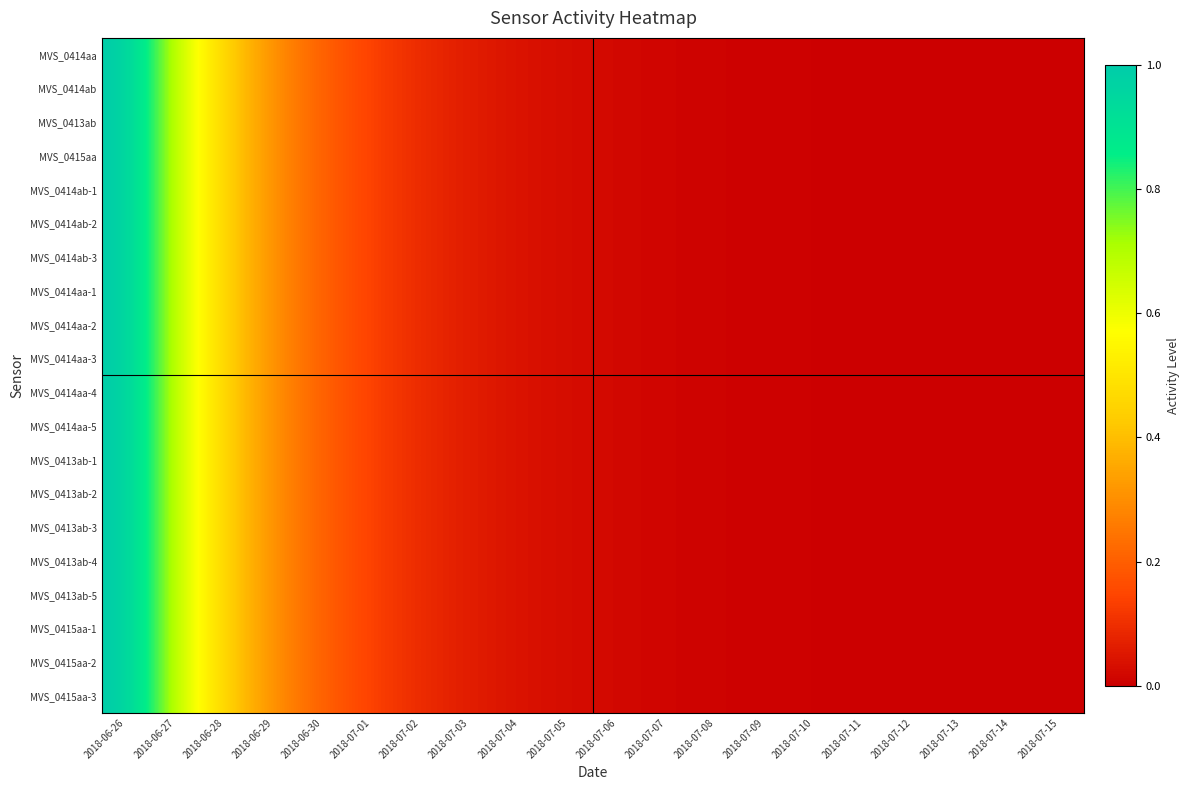

Reading right to left, list all the values displayed in this chart.

MVS_0414aa: 2018-07-15=0.0	2018-07-14=0.0	2018-07-13=0.0	2018-07-12=0.0	2018-07-11=0.0	2018-07-10=0.0	2018-07-09=0.0	2018-07-08=0.0	2018-07-07=0.0	2018-07-06=0.0	2018-07-05=0.0	2018-07-04=0.0	2018-07-03=0.1	2018-07-02=0.1	2018-07-01=0.1	2018-06-30=0.2	2018-06-29=0.3	2018-06-28=0.4	2018-06-27=0.7	2018-06-26=1.0
MVS_0414ab: 2018-07-15=0.0	2018-07-14=0.0	2018-07-13=0.0	2018-07-12=0.0	2018-07-11=0.0	2018-07-10=0.0	2018-07-09=0.0	2018-07-08=0.0	2018-07-07=0.0	2018-07-06=0.0	2018-07-05=0.0	2018-07-04=0.0	2018-07-03=0.1	2018-07-02=0.1	2018-07-01=0.1	2018-06-30=0.2	2018-06-29=0.3	2018-06-28=0.4	2018-06-27=0.7	2018-06-26=1.0
MVS_0413ab: 2018-07-15=0.0	2018-07-14=0.0	2018-07-13=0.0	2018-07-12=0.0	2018-07-11=0.0	2018-07-10=0.0	2018-07-09=0.0	2018-07-08=0.0	2018-07-07=0.0	2018-07-06=0.0	2018-07-05=0.0	2018-07-04=0.0	2018-07-03=0.1	2018-07-02=0.1	2018-07-01=0.1	2018-06-30=0.2	2018-06-29=0.3	2018-06-28=0.4	2018-06-27=0.7	2018-06-26=1.0
MVS_0415aa: 2018-07-15=0.0	2018-07-14=0.0	2018-07-13=0.0	2018-07-12=0.0	2018-07-11=0.0	2018-07-10=0.0	2018-07-09=0.0	2018-07-08=0.0	2018-07-07=0.0	2018-07-06=0.0	2018-07-05=0.0	2018-07-04=0.0	2018-07-03=0.1	2018-07-02=0.1	2018-07-01=0.1	2018-06-30=0.2	2018-06-29=0.3	2018-06-28=0.4	2018-06-27=0.7	2018-06-26=1.0
MVS_0414ab-1: 2018-07-15=0.0	2018-07-14=0.0	2018-07-13=0.0	2018-07-12=0.0	2018-07-11=0.0	2018-07-10=0.0	2018-07-09=0.0	2018-07-08=0.0	2018-07-07=0.0	2018-07-06=0.0	2018-07-05=0.0	2018-07-04=0.0	2018-07-03=0.1	2018-07-02=0.1	2018-07-01=0.1	2018-06-30=0.2	2018-06-29=0.3	2018-06-28=0.4	2018-06-27=0.7	2018-06-26=1.0
MVS_0414ab-2: 2018-07-15=0.0	2018-07-14=0.0	2018-07-13=0.0	2018-07-12=0.0	2018-07-11=0.0	2018-07-10=0.0	2018-07-09=0.0	2018-07-08=0.0	2018-07-07=0.0	2018-07-06=0.0	2018-07-05=0.0	2018-07-04=0.0	2018-07-03=0.1	2018-07-02=0.1	2018-07-01=0.1	2018-06-30=0.2	2018-06-29=0.3	2018-06-28=0.4	2018-06-27=0.7	2018-06-26=1.0
MVS_0414ab-3: 2018-07-15=0.0	2018-07-14=0.0	2018-07-13=0.0	2018-07-12=0.0	2018-07-11=0.0	2018-07-10=0.0	2018-07-09=0.0	2018-07-08=0.0	2018-07-07=0.0	2018-07-06=0.0	2018-07-05=0.0	2018-07-04=0.0	2018-07-03=0.1	2018-07-02=0.1	2018-07-01=0.1	2018-06-30=0.2	2018-06-29=0.3	2018-06-28=0.4	2018-06-27=0.7	2018-06-26=1.0
MVS_0414aa-1: 2018-07-15=0.0	2018-07-14=0.0	2018-07-13=0.0	2018-07-12=0.0	2018-07-11=0.0	2018-07-10=0.0	2018-07-09=0.0	2018-07-08=0.0	2018-07-07=0.0	2018-07-06=0.0	2018-07-05=0.0	2018-07-04=0.0	2018-07-03=0.1	2018-07-02=0.1	2018-07-01=0.1	2018-06-30=0.2	2018-06-29=0.3	2018-06-28=0.4	2018-06-27=0.7	2018-06-26=1.0
MVS_0414aa-2: 2018-07-15=0.0	2018-07-14=0.0	2018-07-13=0.0	2018-07-12=0.0	2018-07-11=0.0	2018-07-10=0.0	2018-07-09=0.0	2018-07-08=0.0	2018-07-07=0.0	2018-07-06=0.0	2018-07-05=0.0	2018-07-04=0.0	2018-07-03=0.1	2018-07-02=0.1	2018-07-01=0.1	2018-06-30=0.2	2018-06-29=0.3	2018-06-28=0.4	2018-06-27=0.7	2018-06-26=1.0
MVS_0414aa-3: 2018-07-15=0.0	2018-07-14=0.0	2018-07-13=0.0	2018-07-12=0.0	2018-07-11=0.0	2018-07-10=0.0	2018-07-09=0.0	2018-07-08=0.0	2018-07-07=0.0	2018-07-06=0.0	2018-07-05=0.0	2018-07-04=0.0	2018-07-03=0.1	2018-07-02=0.1	2018-07-01=0.1	2018-06-30=0.2	2018-06-29=0.3	2018-06-28=0.4	2018-06-27=0.7	2018-06-26=1.0
MVS_0414aa-4: 2018-07-15=0.0	2018-07-14=0.0	2018-07-13=0.0	2018-07-12=0.0	2018-07-11=0.0	2018-07-10=0.0	2018-07-09=0.0	2018-07-08=0.0	2018-07-07=0.0	2018-07-06=0.0	2018-07-05=0.0	2018-07-04=0.0	2018-07-03=0.1	2018-07-02=0.1	2018-07-01=0.1	2018-06-30=0.2	2018-06-29=0.3	2018-06-28=0.4	2018-06-27=0.7	2018-06-26=1.0
MVS_0414aa-5: 2018-07-15=0.0	2018-07-14=0.0	2018-07-13=0.0	2018-07-12=0.0	2018-07-11=0.0	2018-07-10=0.0	2018-07-09=0.0	2018-07-08=0.0	2018-07-07=0.0	2018-07-06=0.0	2018-07-05=0.0	2018-07-04=0.0	2018-07-03=0.1	2018-07-02=0.1	2018-07-01=0.1	2018-06-30=0.2	2018-06-29=0.3	2018-06-28=0.4	2018-06-27=0.7	2018-06-26=1.0
MVS_0413ab-1: 2018-07-15=0.0	2018-07-14=0.0	2018-07-13=0.0	2018-07-12=0.0	2018-07-11=0.0	2018-07-10=0.0	2018-07-09=0.0	2018-07-08=0.0	2018-07-07=0.0	2018-07-06=0.0	2018-07-05=0.0	2018-07-04=0.0	2018-07-03=0.1	2018-07-02=0.1	2018-07-01=0.1	2018-06-30=0.2	2018-06-29=0.3	2018-06-28=0.4	2018-06-27=0.7	2018-06-26=1.0
MVS_0413ab-2: 2018-07-15=0.0	2018-07-14=0.0	2018-07-13=0.0	2018-07-12=0.0	2018-07-11=0.0	2018-07-10=0.0	2018-07-09=0.0	2018-07-08=0.0	2018-07-07=0.0	2018-07-06=0.0	2018-07-05=0.0	2018-07-04=0.0	2018-07-03=0.1	2018-07-02=0.1	2018-07-01=0.1	2018-06-30=0.2	2018-06-29=0.3	2018-06-28=0.4	2018-06-27=0.7	2018-06-26=1.0
MVS_0413ab-3: 2018-07-15=0.0	2018-07-14=0.0	2018-07-13=0.0	2018-07-12=0.0	2018-07-11=0.0	2018-07-10=0.0	2018-07-09=0.0	2018-07-08=0.0	2018-07-07=0.0	2018-07-06=0.0	2018-07-05=0.0	2018-07-04=0.0	2018-07-03=0.1	2018-07-02=0.1	2018-07-01=0.1	2018-06-30=0.2	2018-06-29=0.3	2018-06-28=0.4	2018-06-27=0.7	2018-06-26=1.0
MVS_0413ab-4: 2018-07-15=0.0	2018-07-14=0.0	2018-07-13=0.0	2018-07-12=0.0	2018-07-11=0.0	2018-07-10=0.0	2018-07-09=0.0	2018-07-08=0.0	2018-07-07=0.0	2018-07-06=0.0	2018-07-05=0.0	2018-07-04=0.0	2018-07-03=0.1	2018-07-02=0.1	2018-07-01=0.1	2018-06-30=0.2	2018-06-29=0.3	2018-06-28=0.4	2018-06-27=0.7	2018-06-26=1.0
MVS_0413ab-5: 2018-07-15=0.0	2018-07-14=0.0	2018-07-13=0.0	2018-07-12=0.0	2018-07-11=0.0	2018-07-10=0.0	2018-07-09=0.0	2018-07-08=0.0	2018-07-07=0.0	2018-07-06=0.0	2018-07-05=0.0	2018-07-04=0.0	2018-07-03=0.1	2018-07-02=0.1	2018-07-01=0.1	2018-06-30=0.2	2018-06-29=0.3	2018-06-28=0.4	2018-06-27=0.7	2018-06-26=1.0
MVS_0415aa-1: 2018-07-15=0.0	2018-07-14=0.0	2018-07-13=0.0	2018-07-12=0.0	2018-07-11=0.0	2018-07-10=0.0	2018-07-09=0.0	2018-07-08=0.0	2018-07-07=0.0	2018-07-06=0.0	2018-07-05=0.0	2018-07-04=0.0	2018-07-03=0.1	2018-07-02=0.1	2018-07-01=0.1	2018-06-30=0.2	2018-06-29=0.3	2018-06-28=0.4	2018-06-27=0.7	2018-06-26=1.0
MVS_0415aa-2: 2018-07-15=0.0	2018-07-14=0.0	2018-07-13=0.0	2018-07-12=0.0	2018-07-11=0.0	2018-07-10=0.0	2018-07-09=0.0	2018-07-08=0.0	2018-07-07=0.0	2018-07-06=0.0	2018-07-05=0.0	2018-07-04=0.0	2018-07-03=0.1	2018-07-02=0.1	2018-07-01=0.1	2018-06-30=0.2	2018-06-29=0.3	2018-06-28=0.4	2018-06-27=0.7	2018-06-26=1.0
MVS_0415aa-3: 2018-07-15=0.0	2018-07-14=0.0	2018-07-13=0.0	2018-07-12=0.0	2018-07-11=0.0	2018-07-10=0.0	2018-07-09=0.0	2018-07-08=0.0	2018-07-07=0.0	2018-07-06=0.0	2018-07-05=0.0	2018-07-04=0.0	2018-07-03=0.1	2018-07-02=0.1	2018-07-01=0.1	2018-06-30=0.2	2018-06-29=0.3	2018-06-28=0.4	2018-06-27=0.7	2018-06-26=1.0